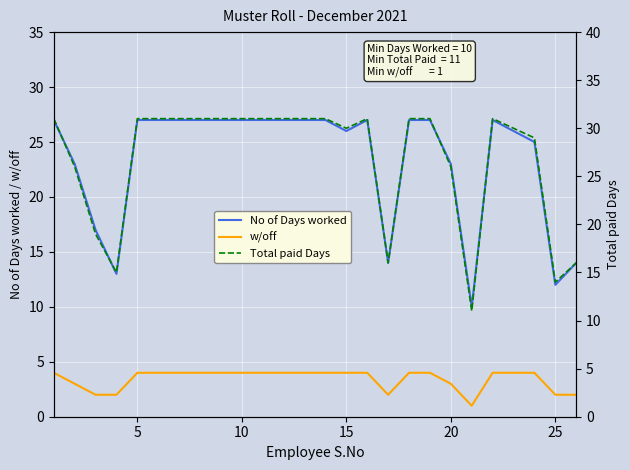

What is the highest value of the w/off series?

4